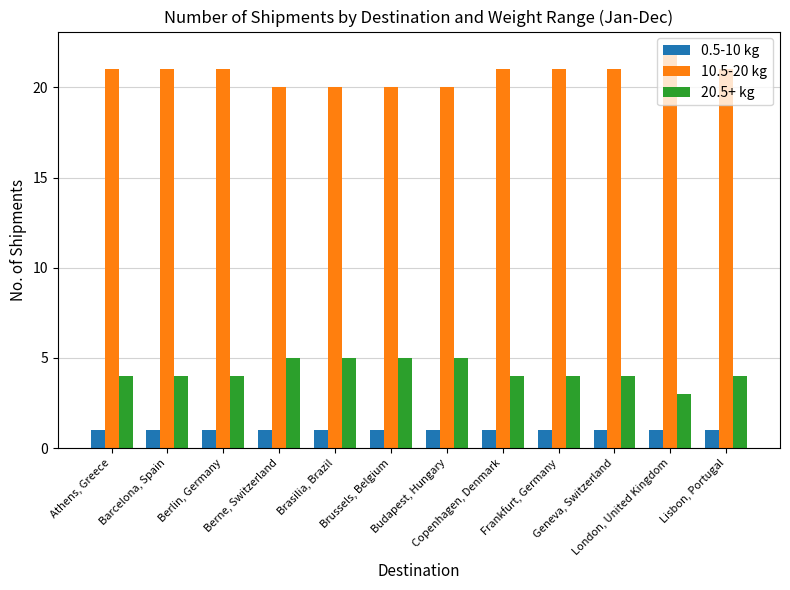

What is the difference between the highest and lowest values at Barcelona, Spain?

20